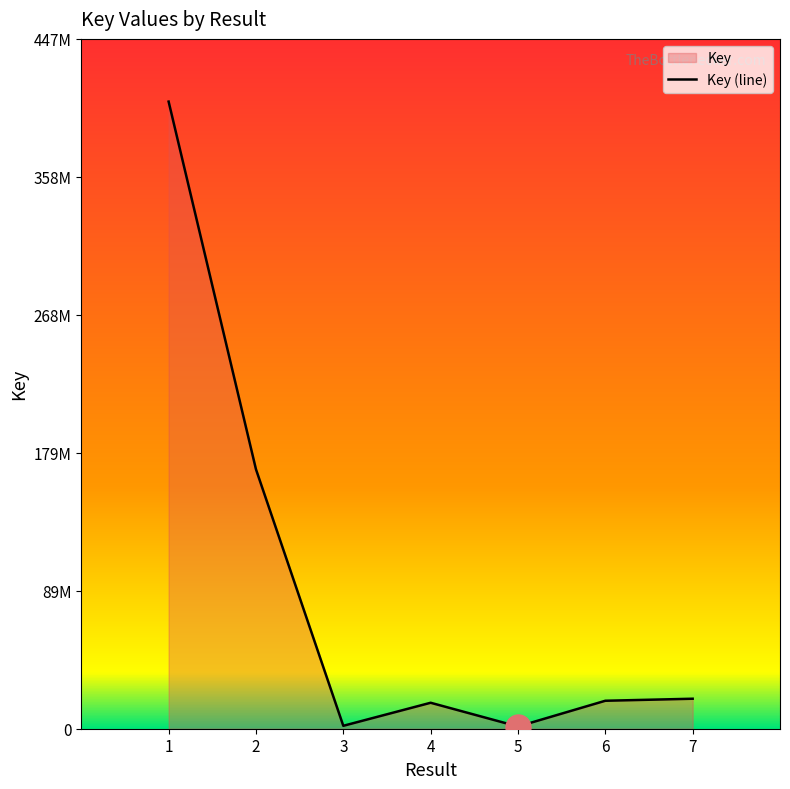

Count the number of values greater than 18158563.

3